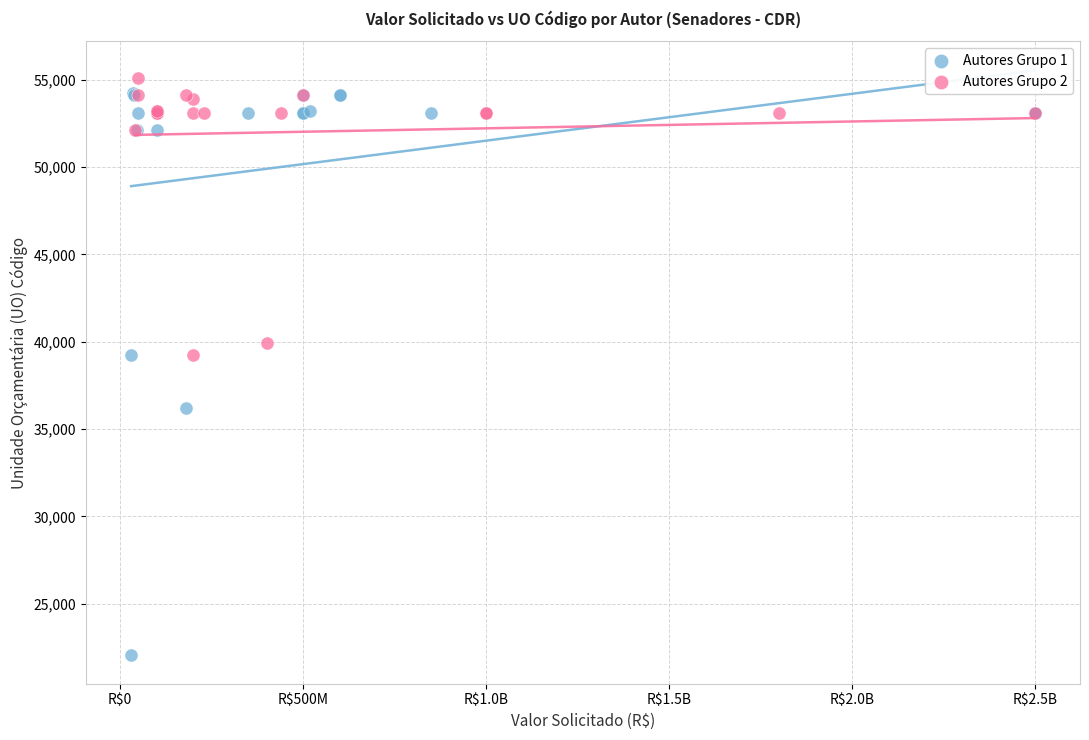

Which series has the largest Y range (max minus min)?

Autores Grupo 1